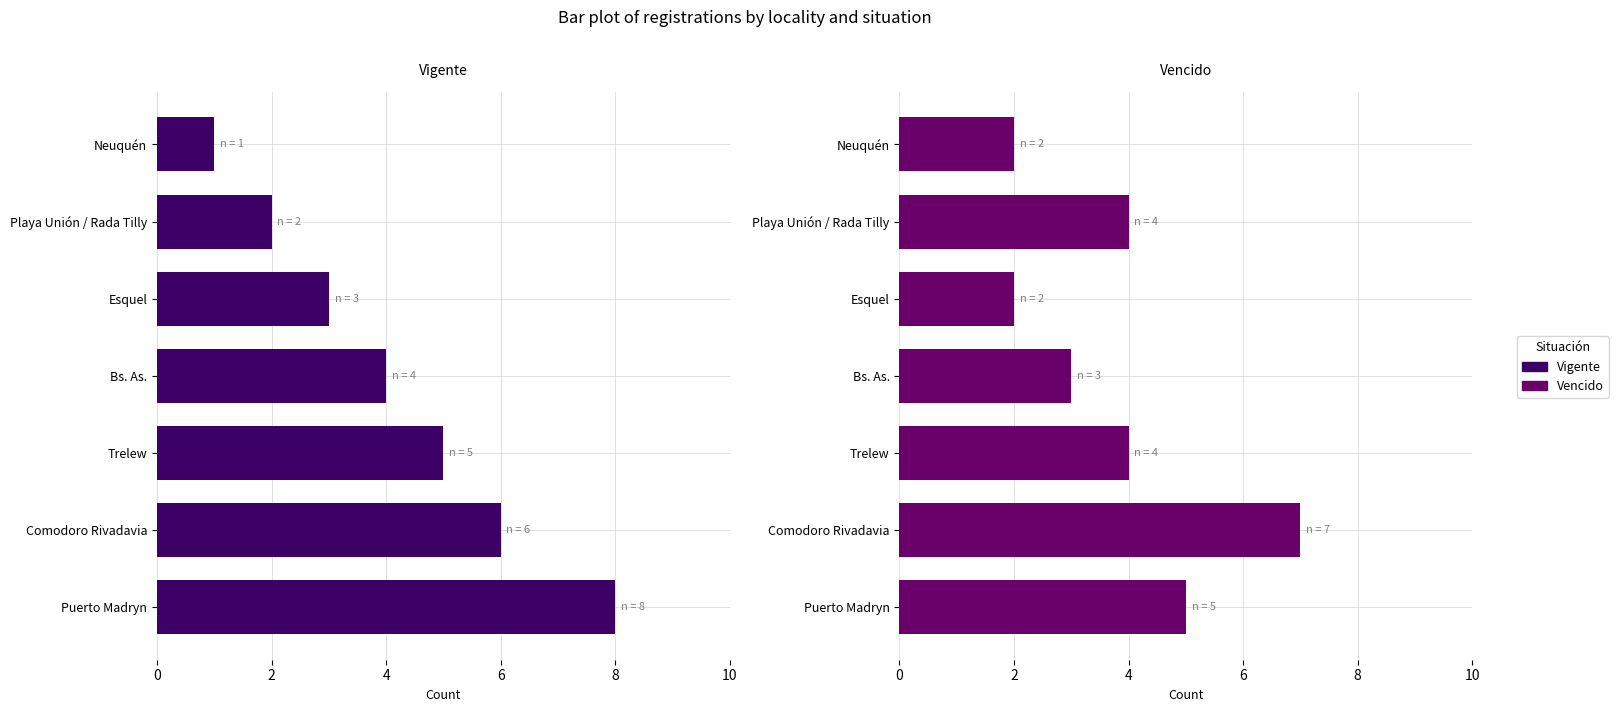

What is the sum of the Vencido values at Trelew and Neuquén?

6